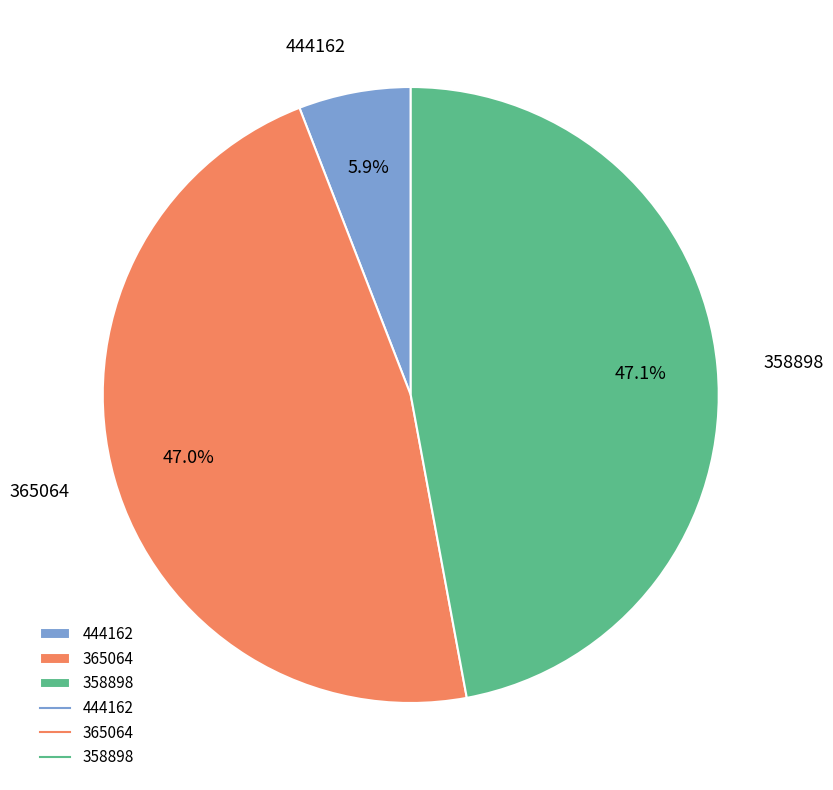

Is 358898 the majority of the pie?

No